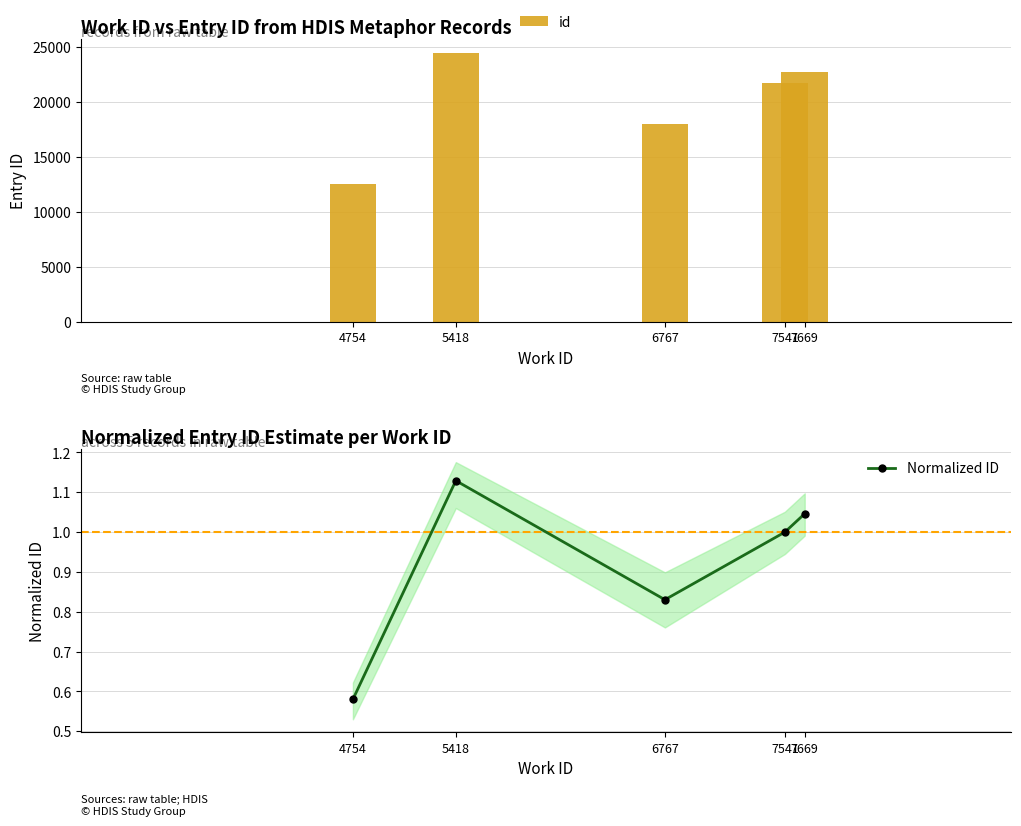

Which label corresponds to the smallest value in the chart?

4754